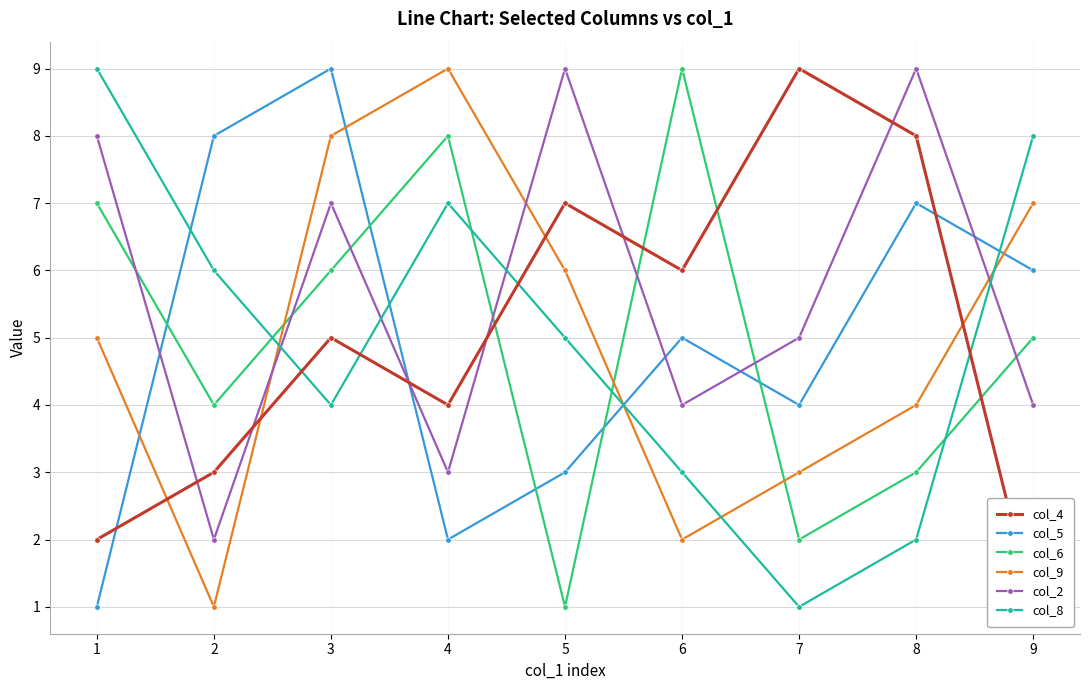

Reading left to right, list all the values displayed in this chart.

col_4: 1=2	2=3	3=5	4=4	5=7	6=6	7=9	8=8	9=1
col_5: 1=1	2=8	3=9	4=2	5=3	6=5	7=4	8=7	9=6
col_6: 1=7	2=4	3=6	4=8	5=1	6=9	7=2	8=3	9=5
col_9: 1=5	2=1	3=8	4=9	5=6	6=2	7=3	8=4	9=7
col_2: 1=8	2=2	3=7	4=3	5=9	6=4	7=5	8=9	9=4
col_8: 1=9	2=6	3=4	4=7	5=5	6=3	7=1	8=2	9=8